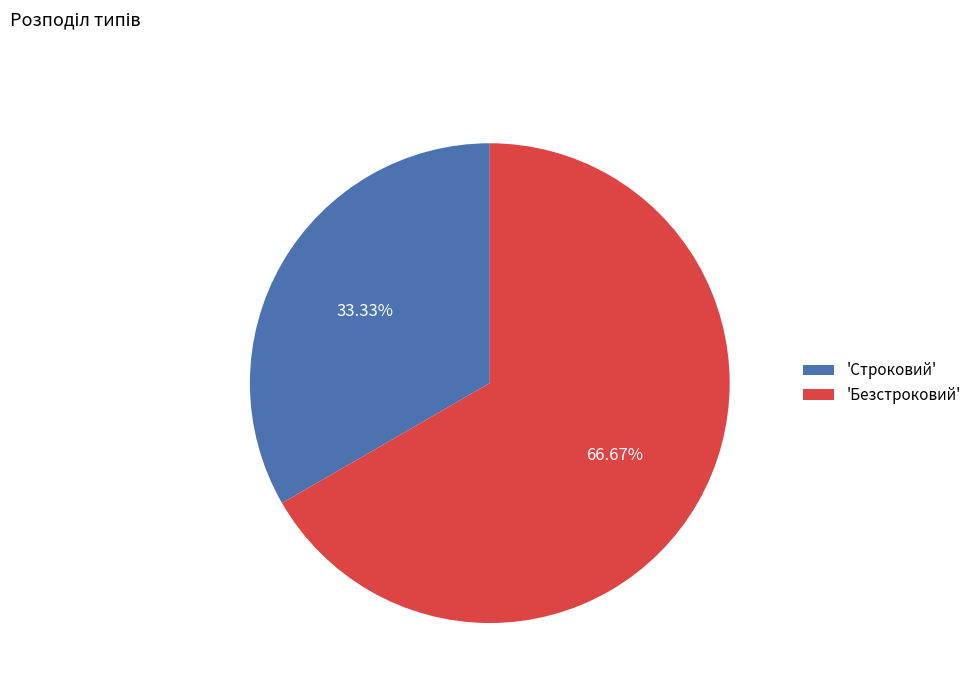

Which has a higher value, 'Безстроковий' or 'Строковий'?

'Безстроковий'